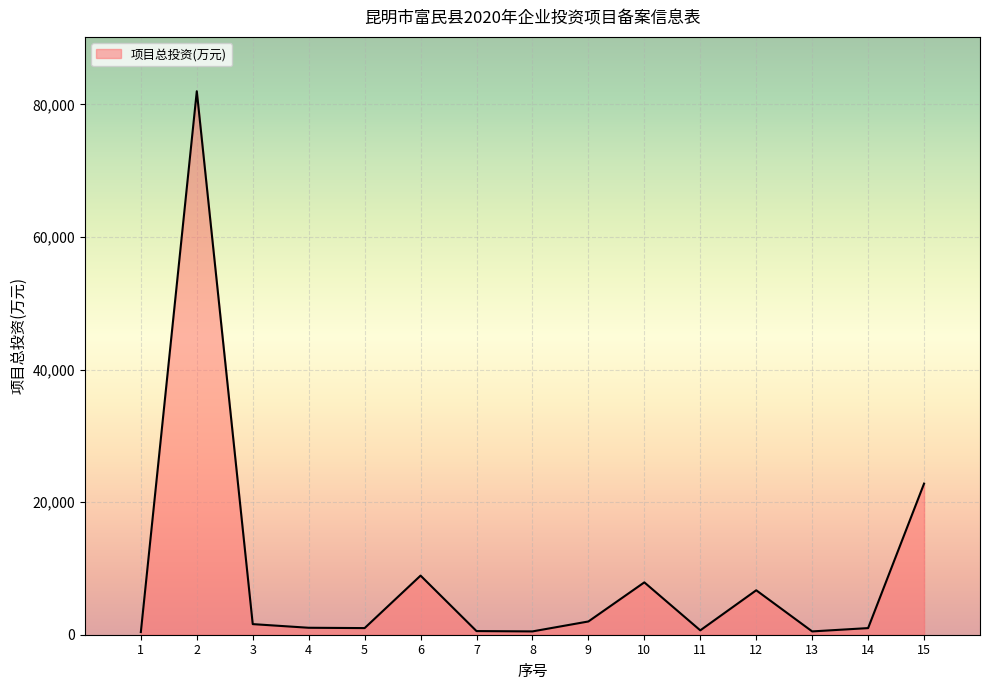

How many data points does each series have?

15